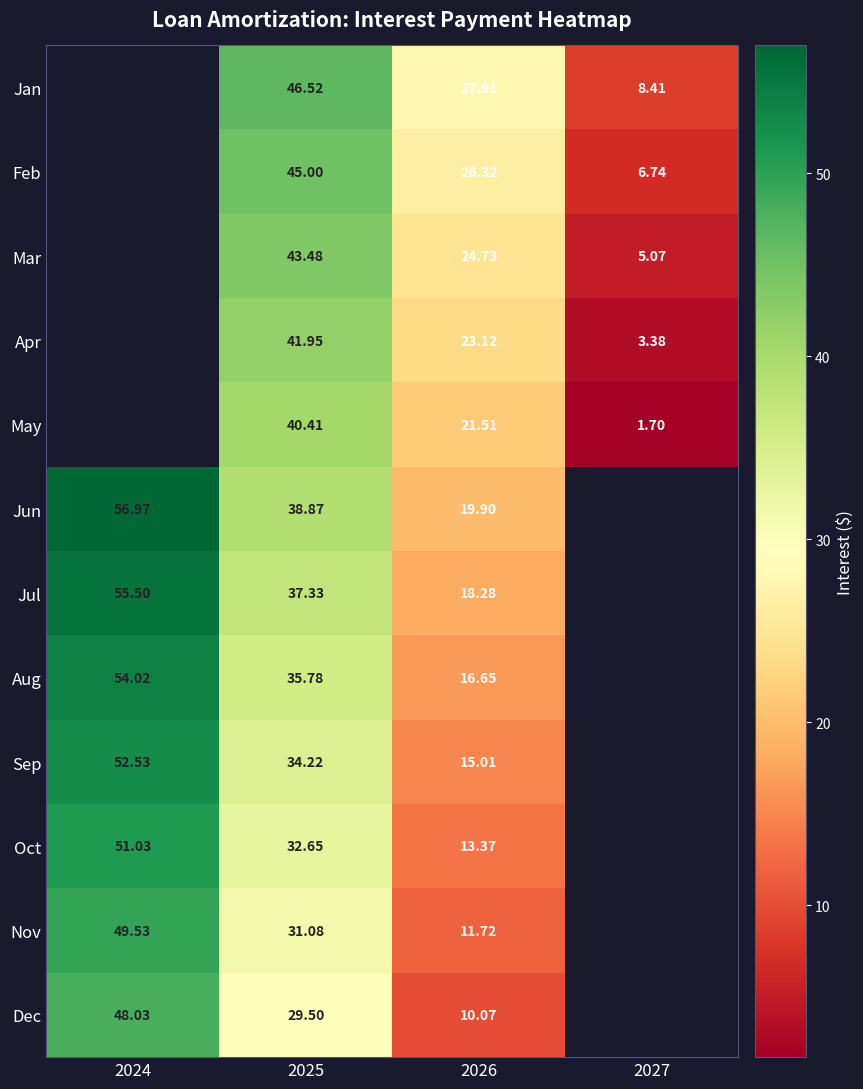

Which has a higher value, 2026 or 2027?

2026